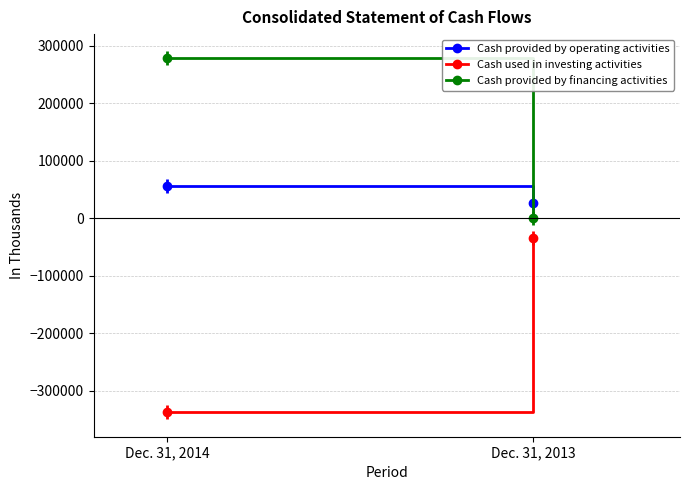

What is the lowest value of the Cash provided by financing activities series?

1124